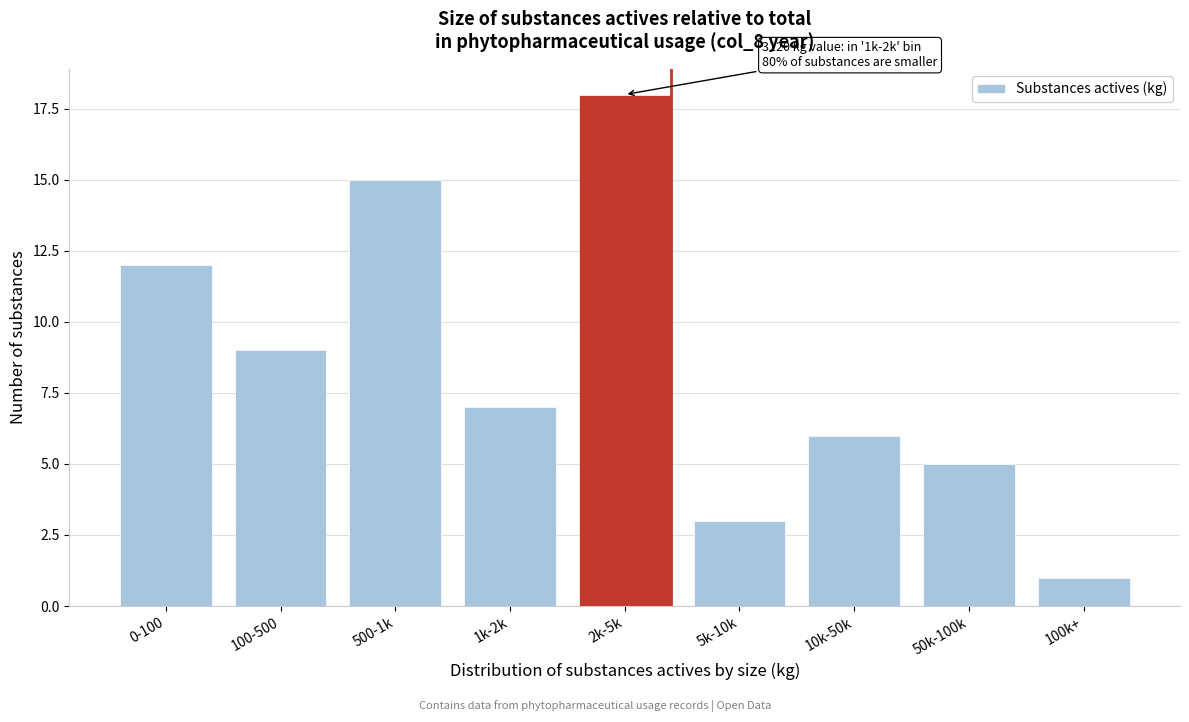

Reading right to left, list all the values displayed in this chart.

1	5	6	3	18	7	15	9	12